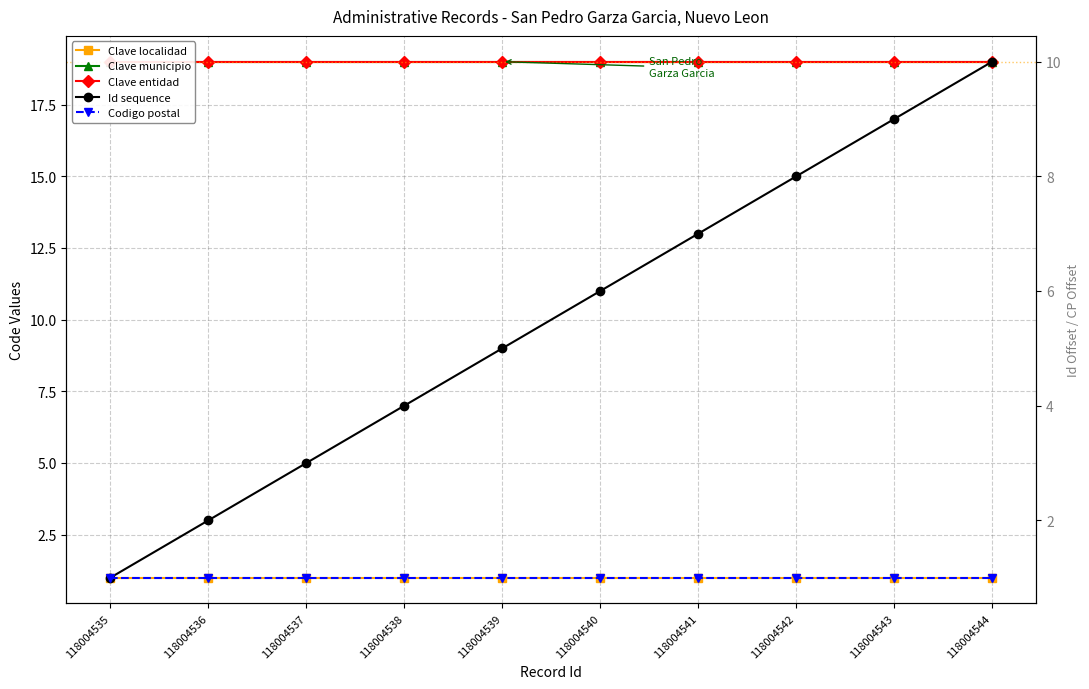

What is the difference between the highest and lowest values at 118004543?

18